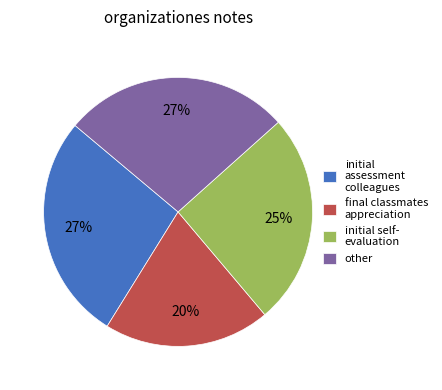

What is the smallest slice in the pie chart?

final classmates appreciation